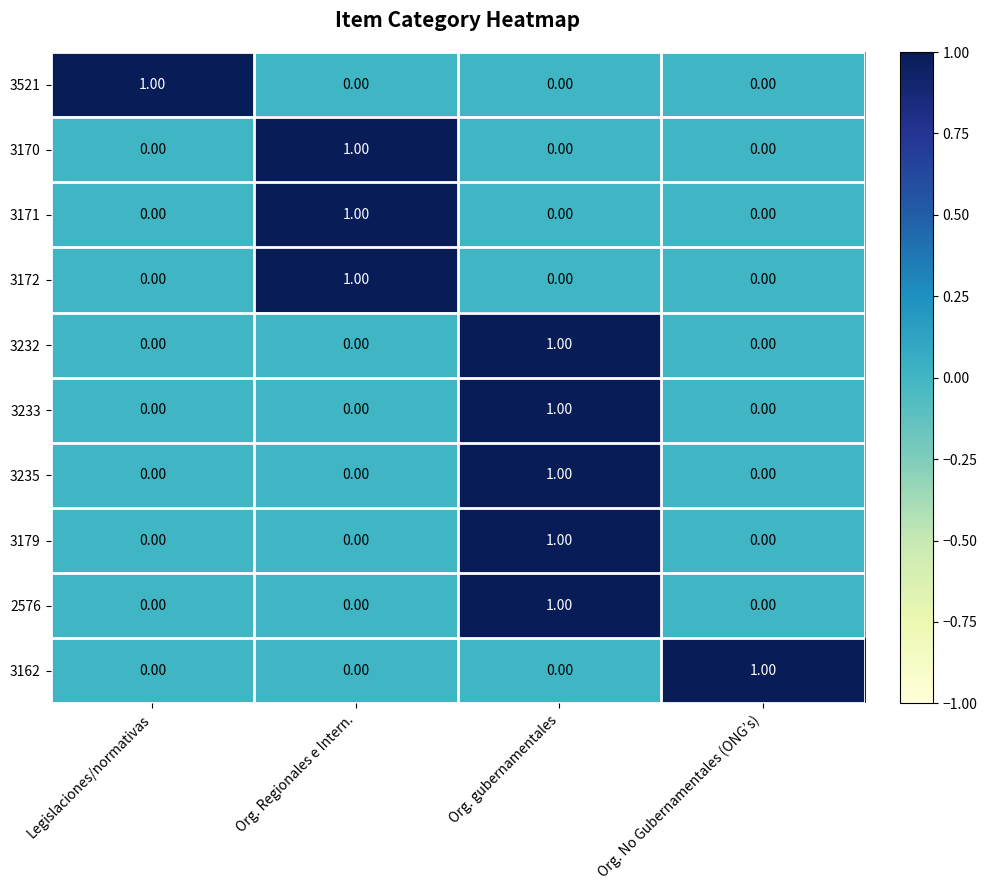

At how many categories does at least one series exceed 0?

4